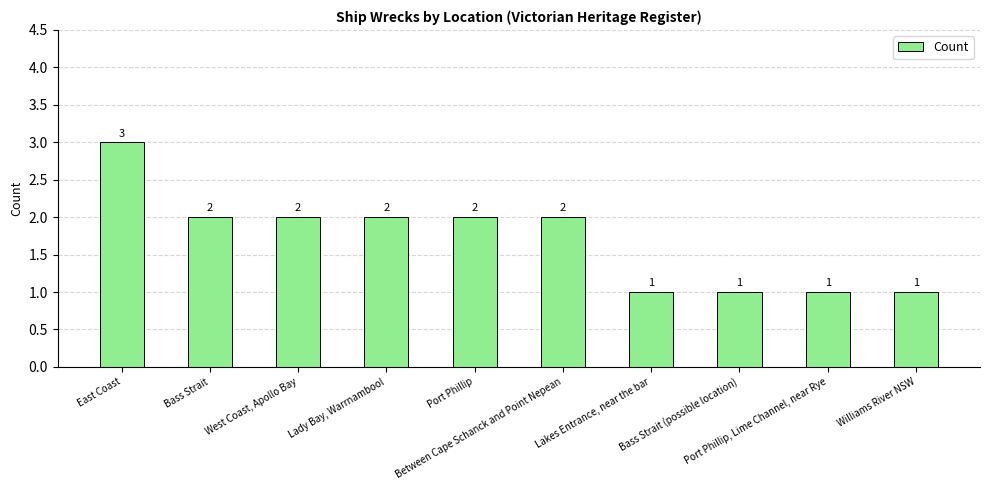

Are the bars grouped side by side (vs. stacked)?

No